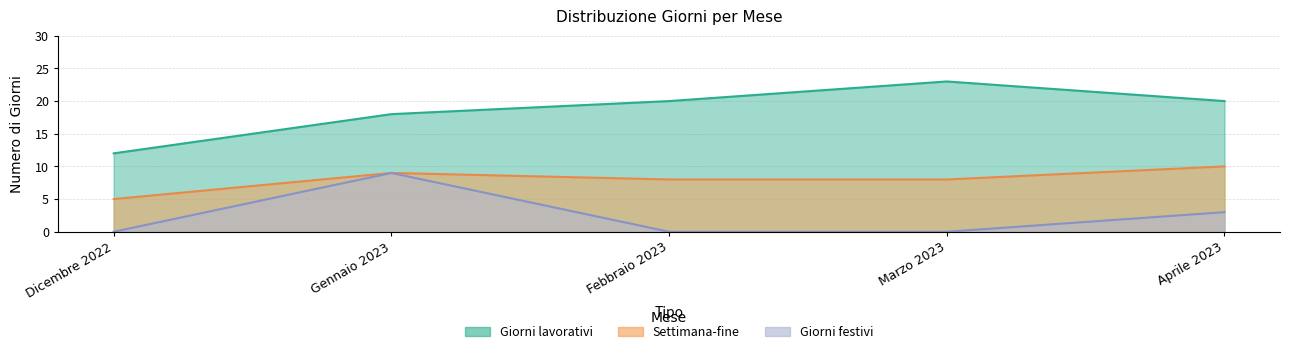

What is the value of the Settimana-fine point at the 3rd from the left?

8